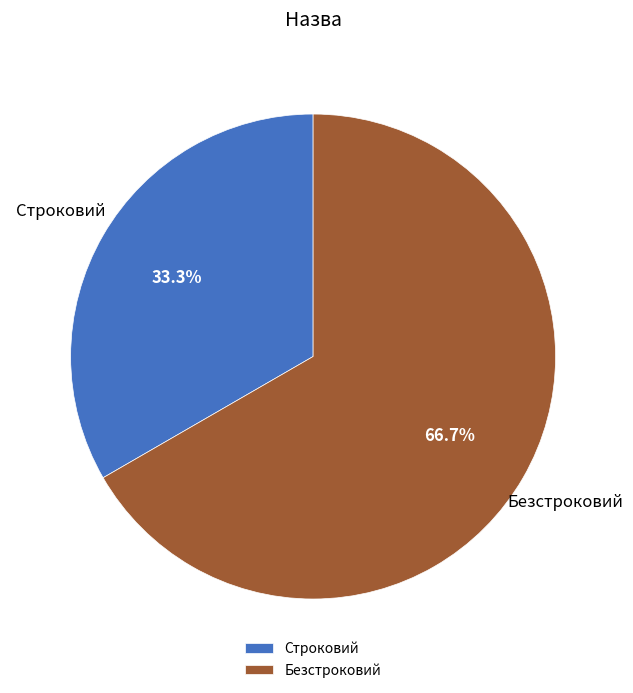

How many slices are in this pie chart?

2